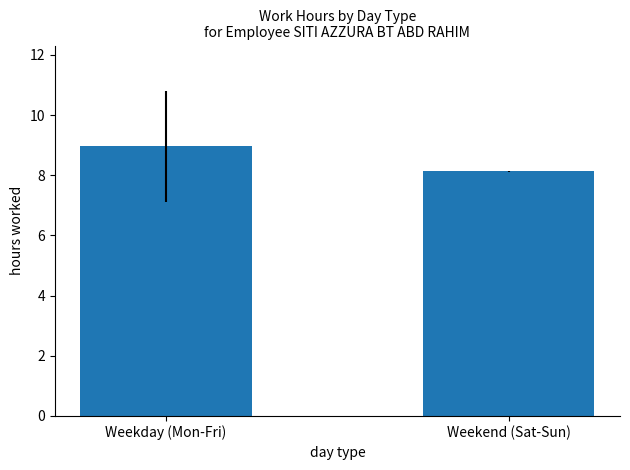

What is the change in value from Weekday (Mon-Fri) to Weekend (Sat-Sun)?

-0.8